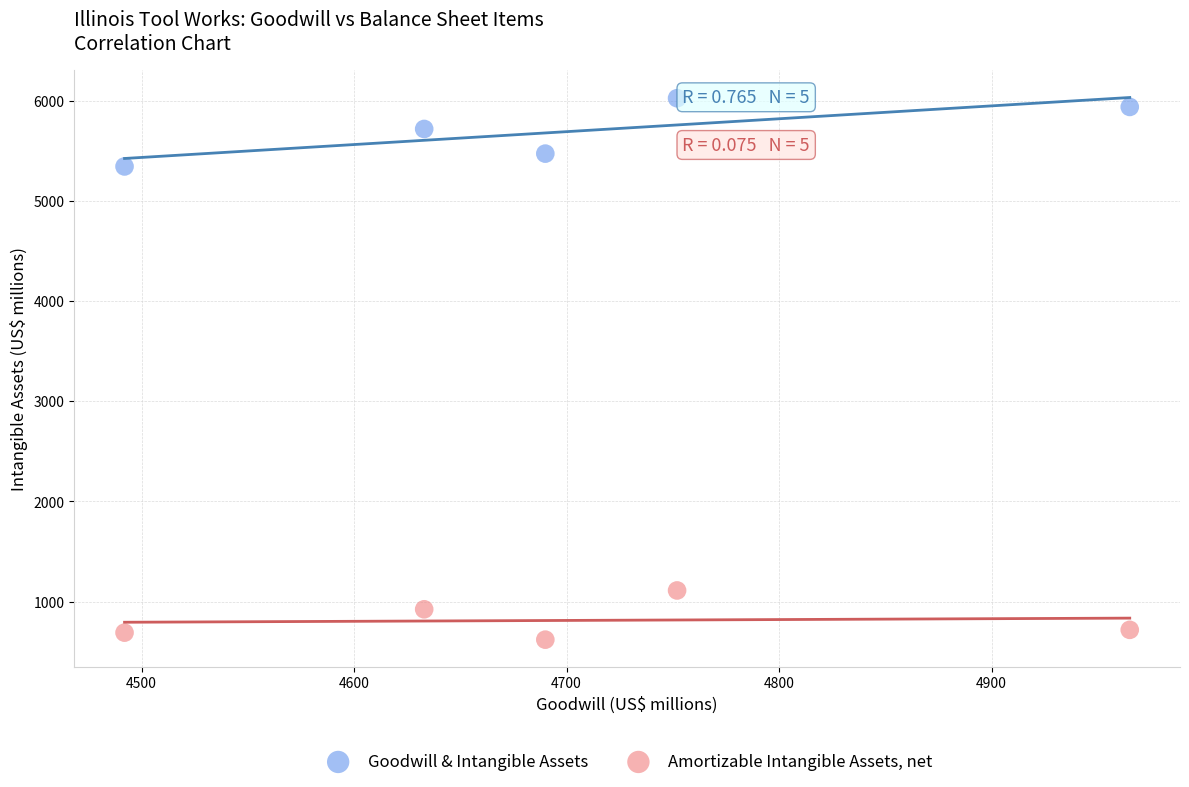

What are all the series names shown in the legend?

Goodwill & Intangible Assets, Amortizable Intangible Assets, net